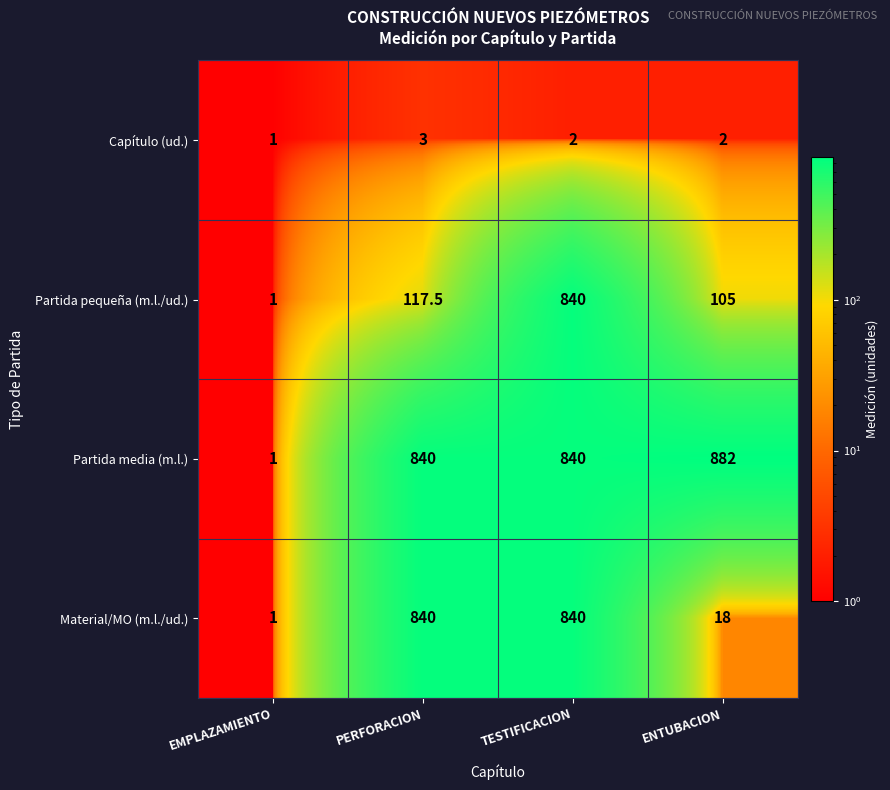

The Partida media (m.l.) series shows 1.0 at EMPLAZAMIENTO. True or false?

True